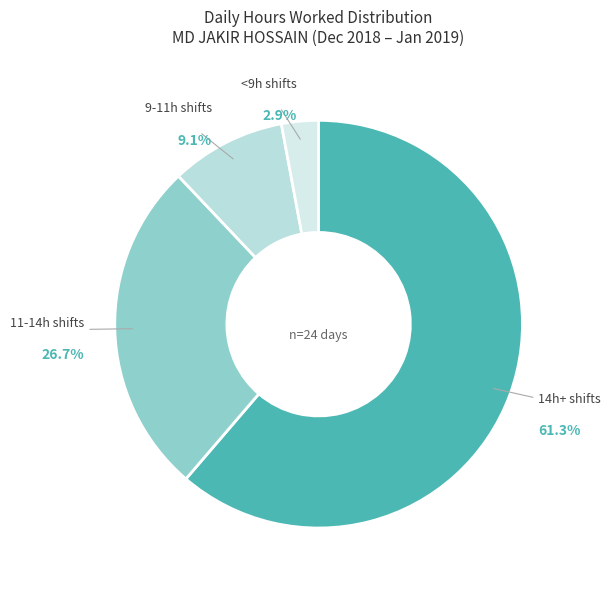

Combined, what portion of the pie is <9h shifts and 14h+ shifts?

64.2%